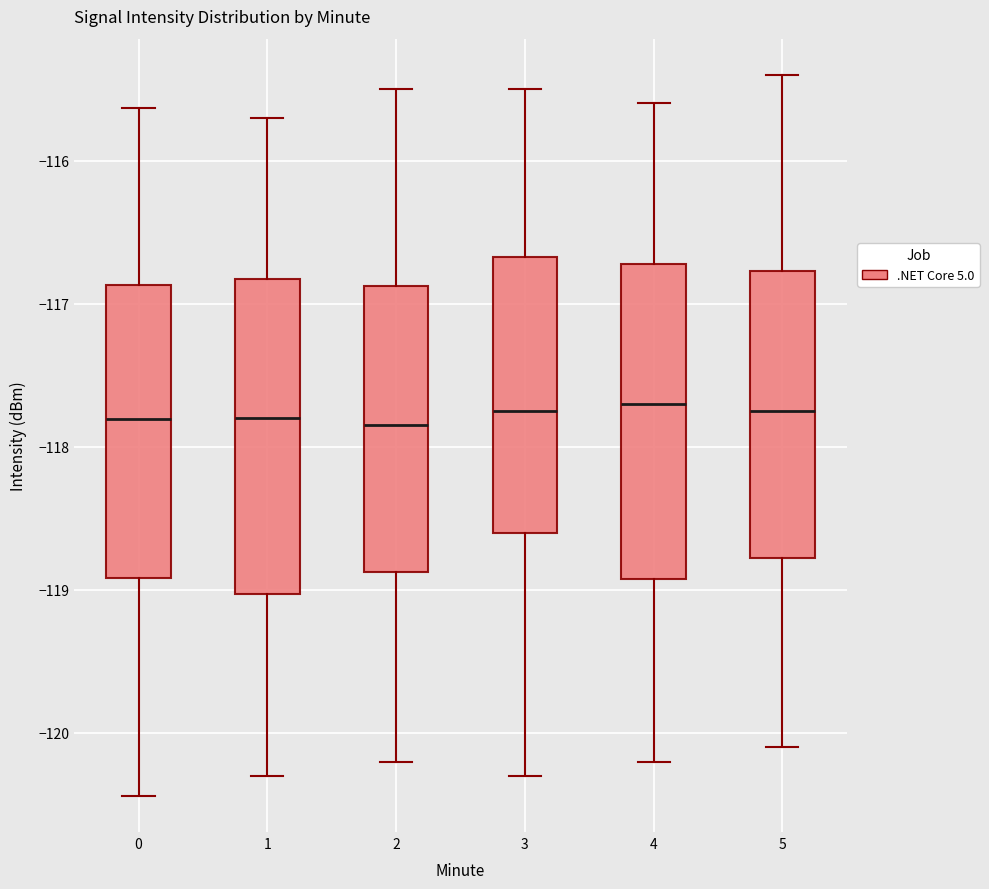

Reading left to right, transcribe this box plot: for each box, give where its median line is, the range the box spans, and where its two whiskers end, as read against the y-axis. The values are not printed on the chart, so give them approximately, as read against the axis.

0: median -117.8, box -118.9 to -116.9, whiskers -120.4 to -115.6
1: median -117.8, box -119.0 to -116.8, whiskers -120.3 to -115.7
2: median -117.8, box -118.9 to -116.9, whiskers -120.2 to -115.5
3: median -117.7, box -118.6 to -116.7, whiskers -120.3 to -115.5
4: median -117.7, box -118.9 to -116.7, whiskers -120.2 to -115.6
5: median -117.7, box -118.8 to -116.8, whiskers -120.1 to -115.4